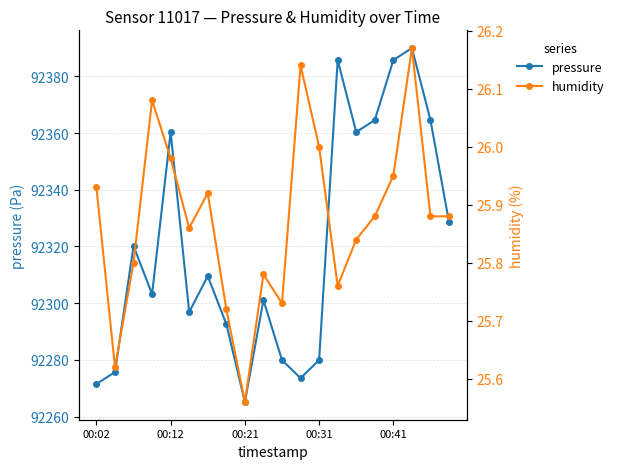

True or false: humidity and pressure cross at least once.

False